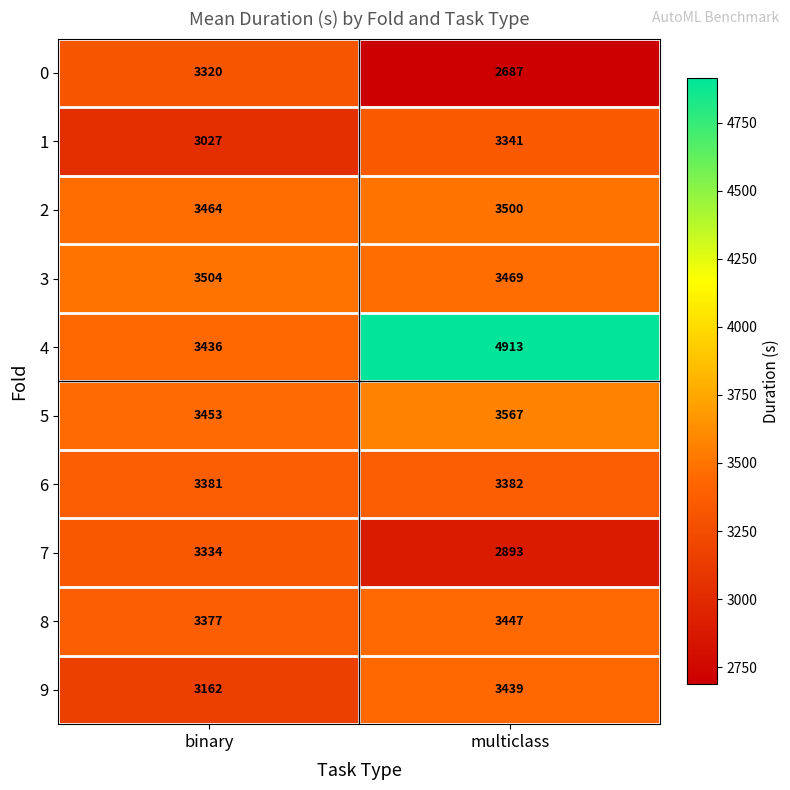

Which series changed the most between binary and multiclass?

4